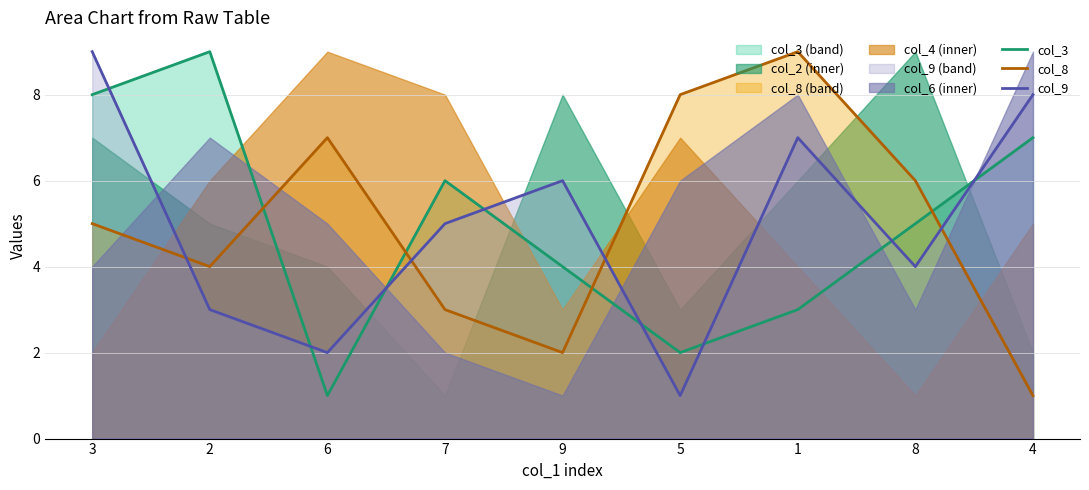

True or false: col_8 has more than 0 interior local peaks.

True